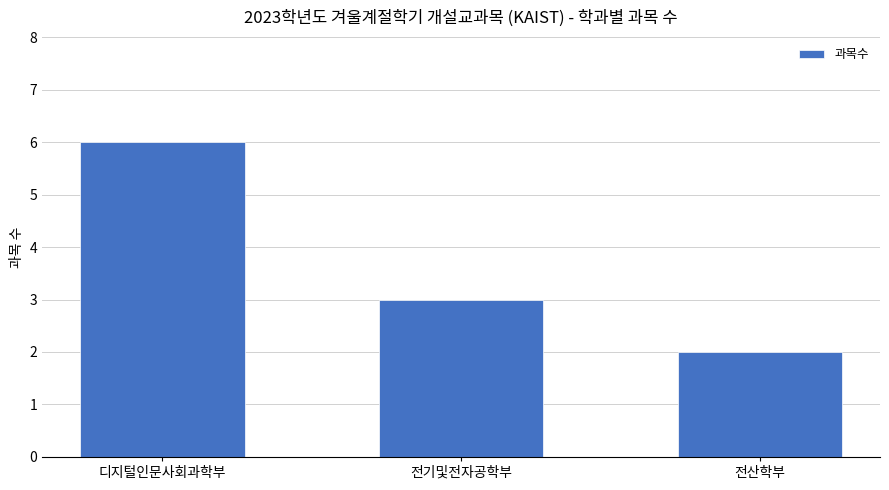

List the labels in order of value, smallest first.

전산학부, 전기및전자공학부, 디지털인문사회과학부